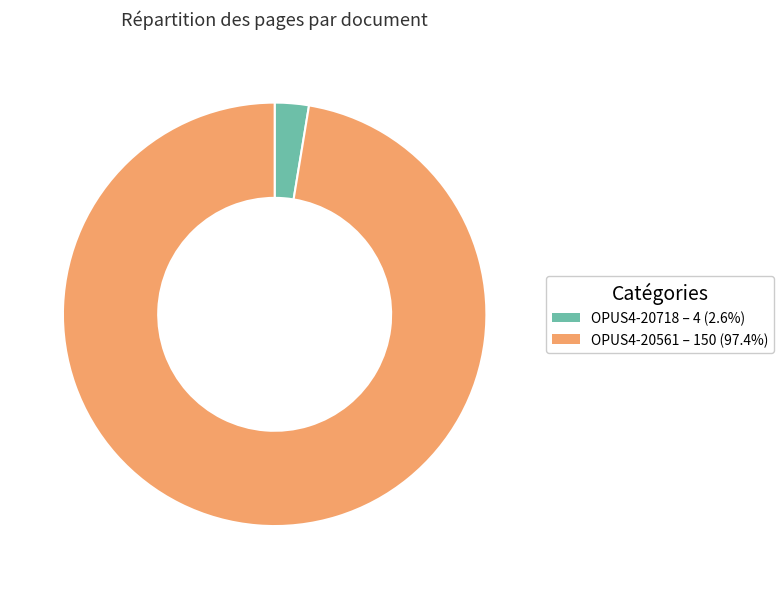

True or false: OPUS4-20561 accounts for 97% of the total.

True